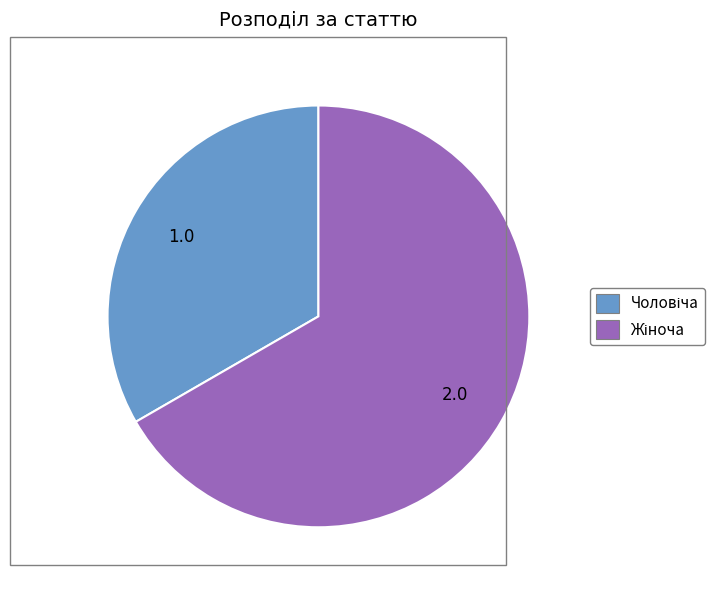

Is there a majority slice in this chart?

Yes